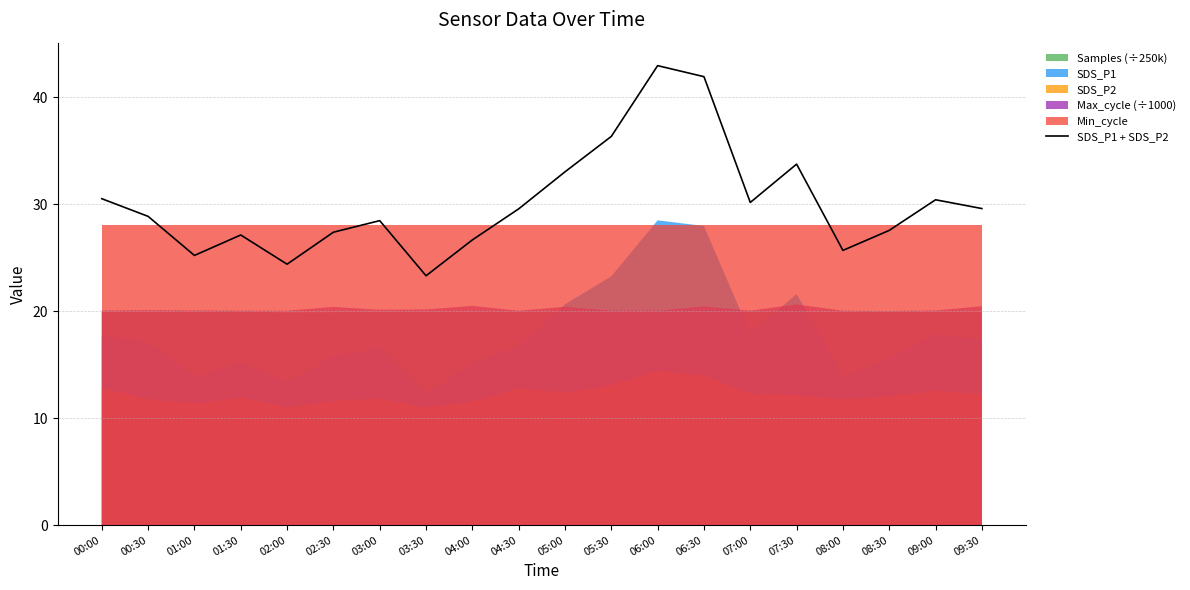

What is the maximum value shown in the chart?

42.9